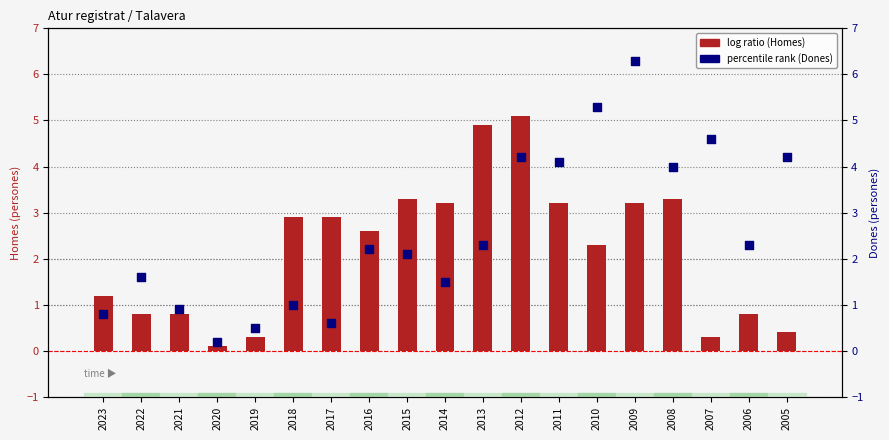

At how many categories does at least one series exceed 4?

7